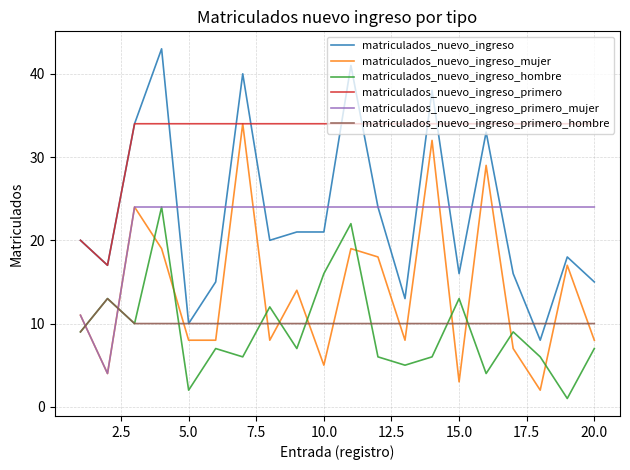

What is the maximum value shown in the chart?

43